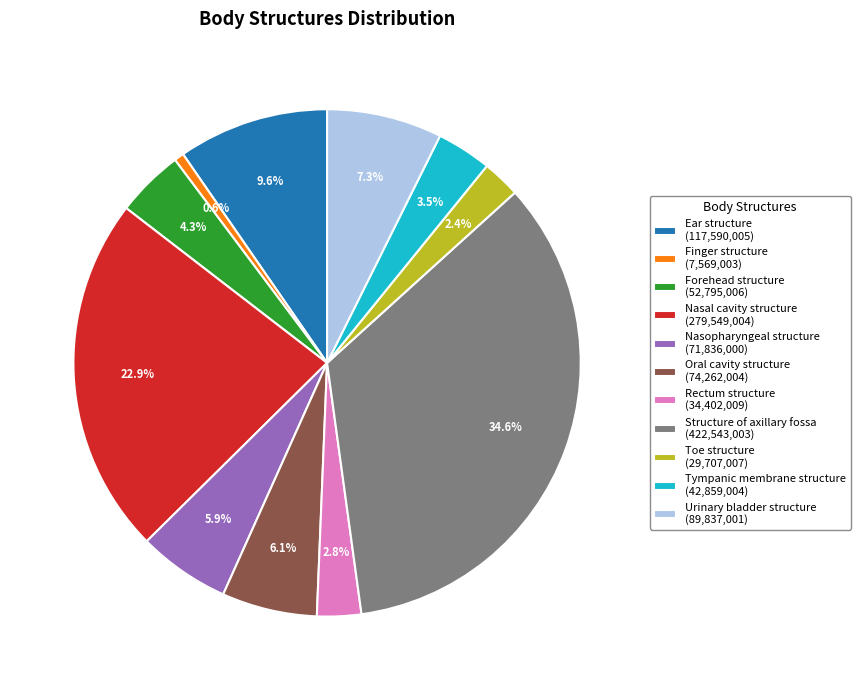

What is the smallest slice in the pie chart?

Finger structure